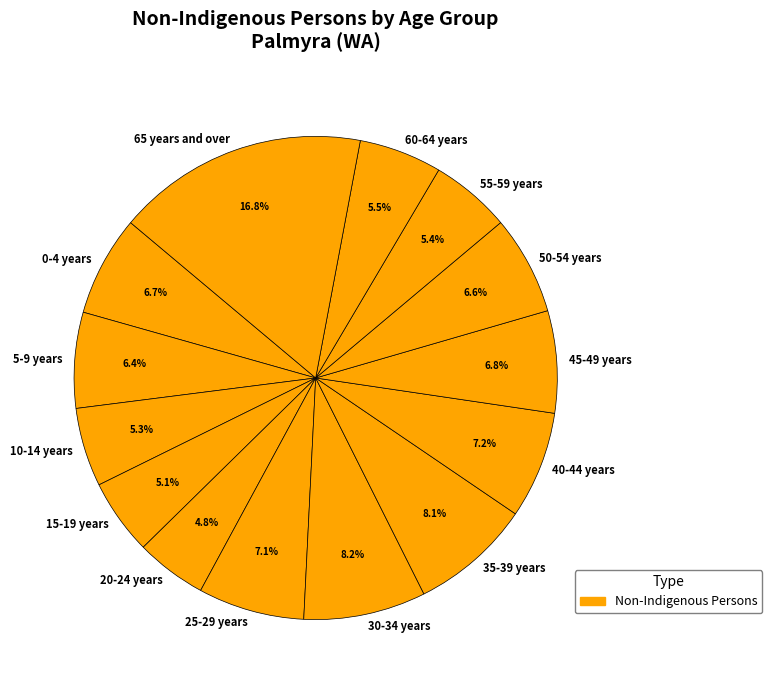

Which category has the biggest portion of the pie?

65 years and over